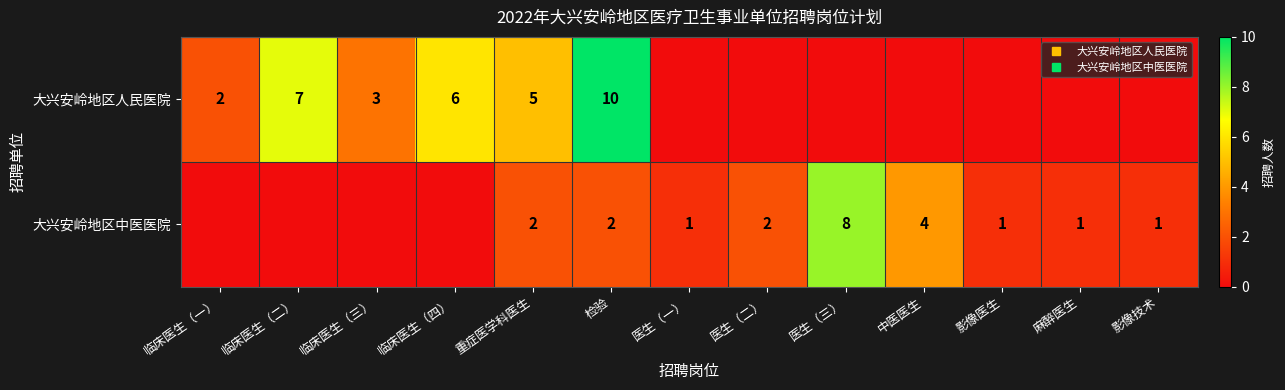

How many categories are shown in the chart?

13